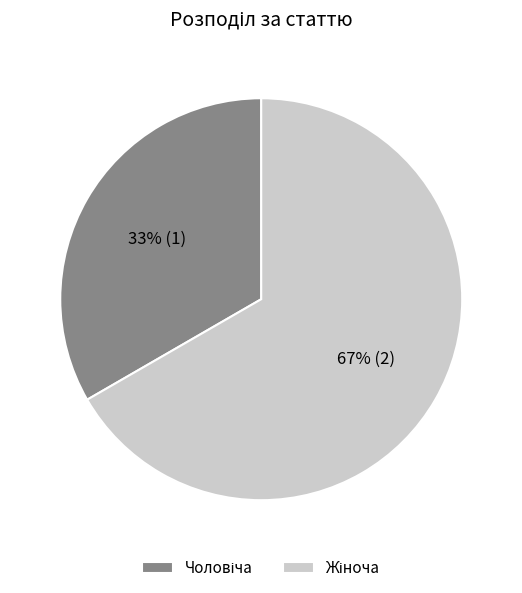

To the nearest percent, what is the average slice percentage?

50%